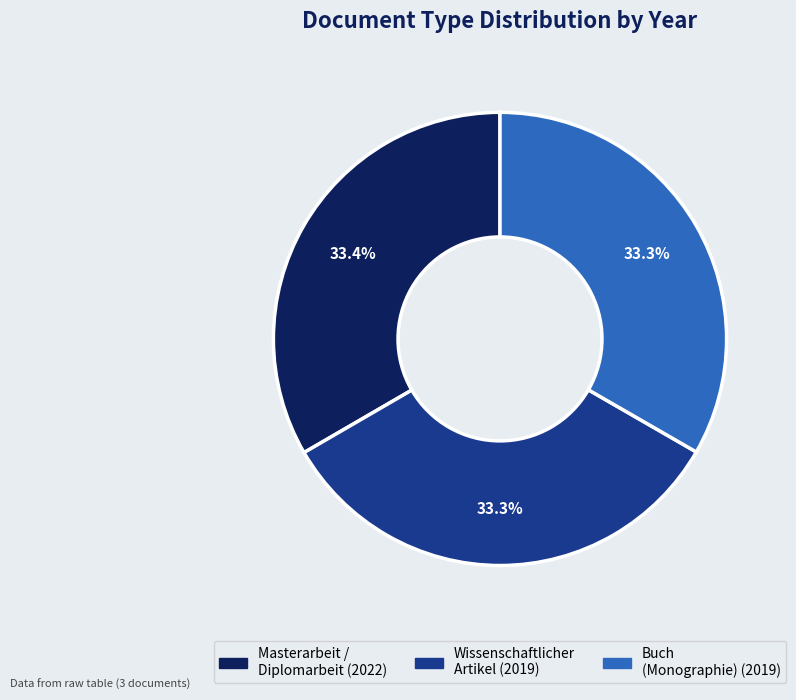

What is the ratio of the value at Masterarbeit / Diplomarbeit (2022) to the value at Buch (Monographie) (2019)?

1.0